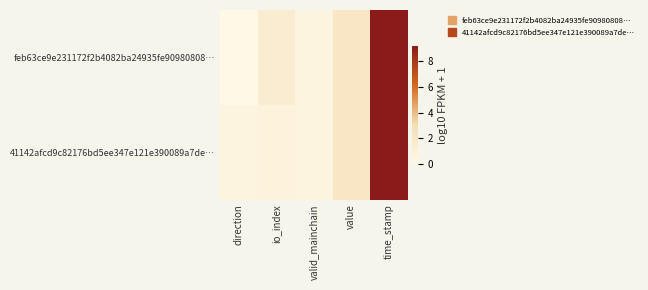

What is the greatest value displayed?

9.2